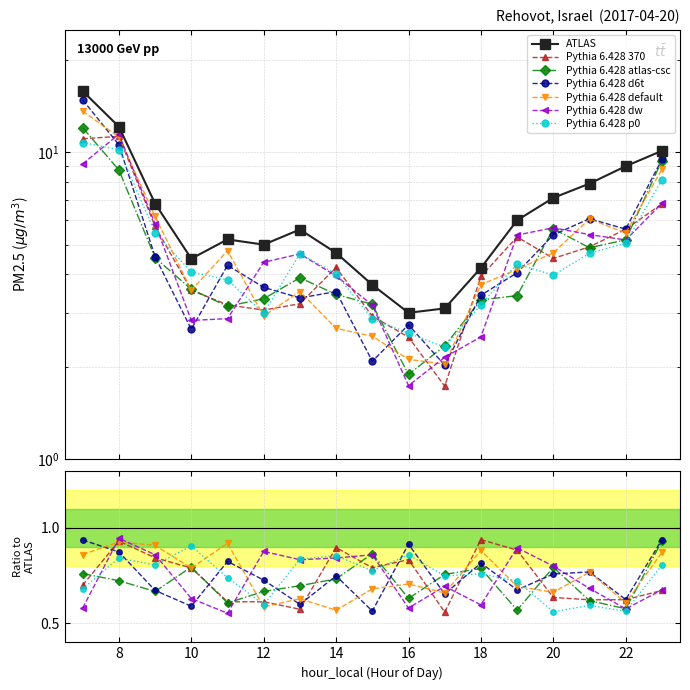

Is it true that the value at 18 is 7.5?

False